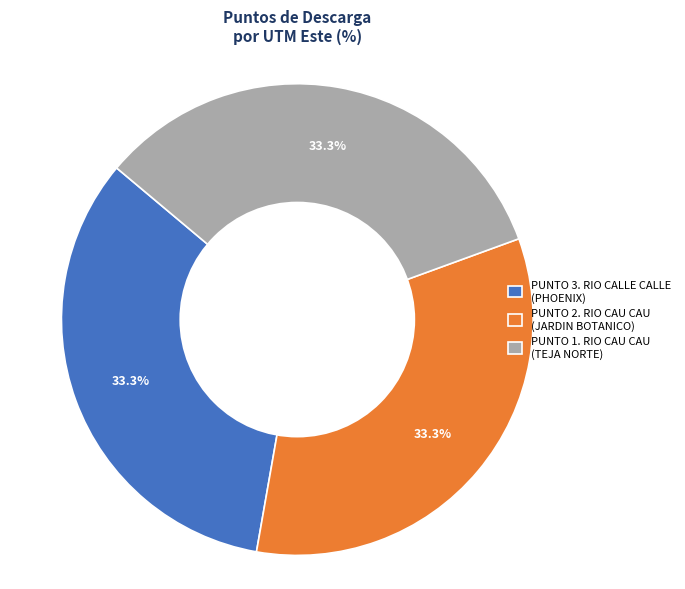

Approximately how many times larger is the value at PUNTO 1. RIO CAU CAU (TEJA NORTE) compared to PUNTO 3. RIO CALLE CALLE (PHOENIX)?

1.0